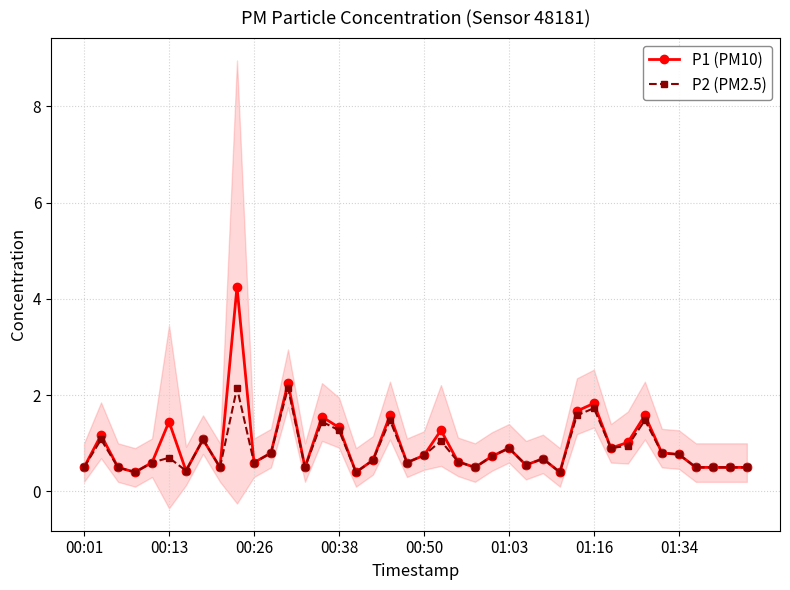

Between 37 and 39, which series saw the biggest shift?

P1 (PM10)